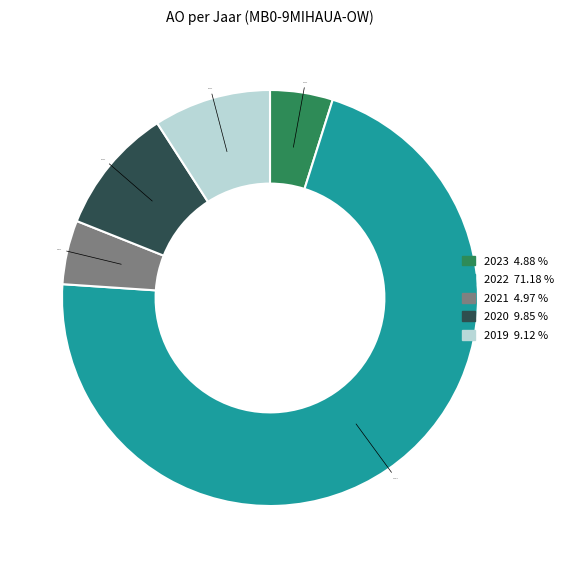

Is there a majority slice in this chart?

Yes